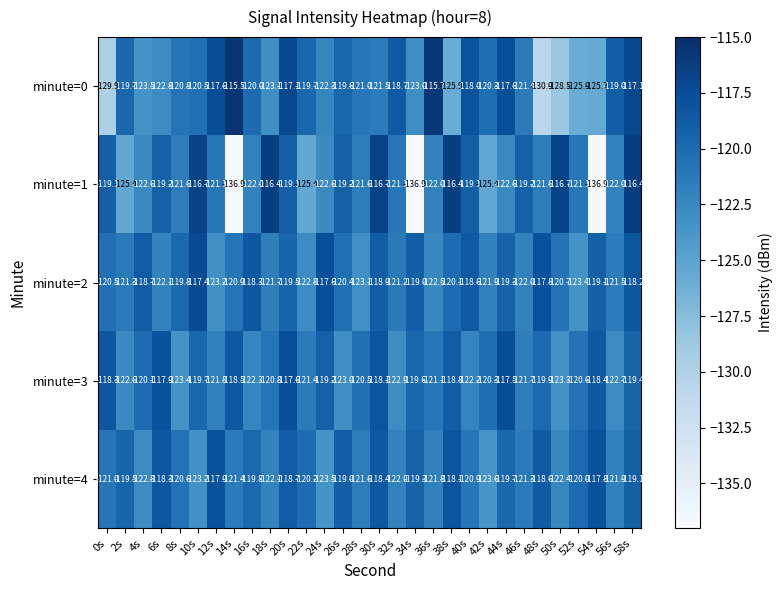

Which series has the largest total across all categories?

minute=2